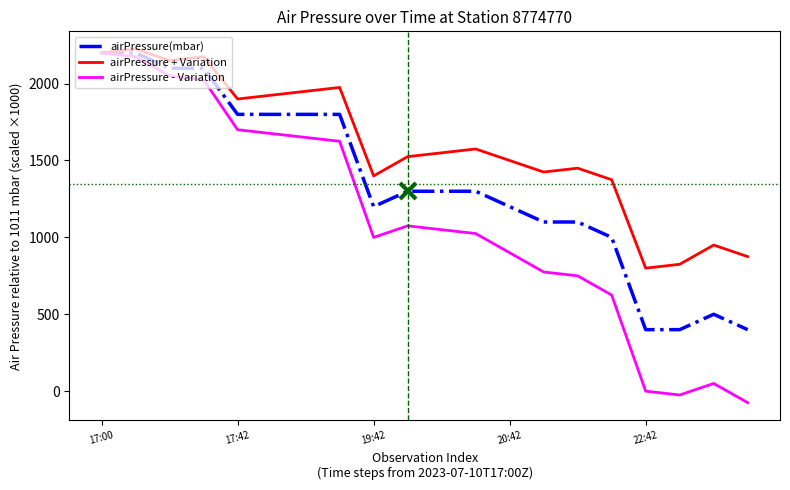

How many values in the airPressure + Variation series exceed 1549?

10